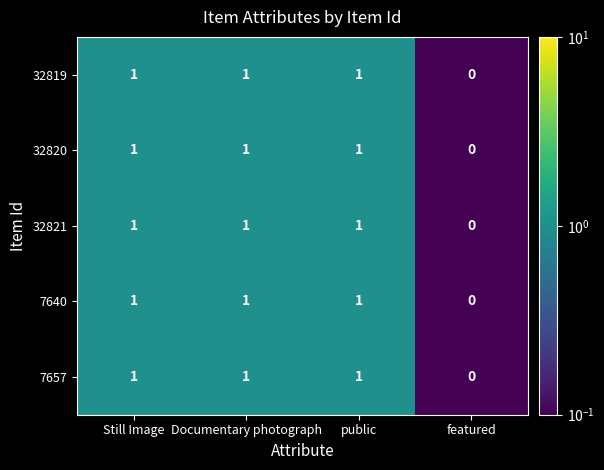

The 32820 series shows 1 at Still Image. True or false?

True